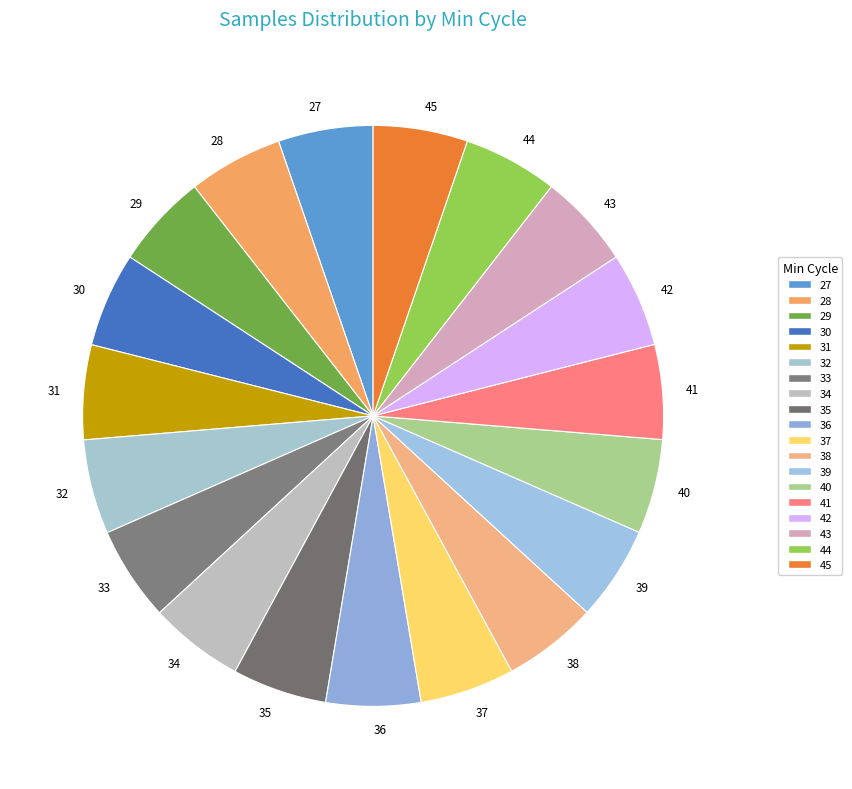

True or false: 41 accounts for 5% of the total.

True